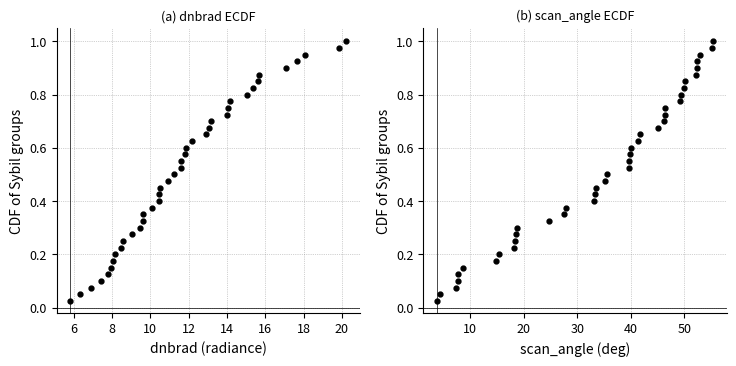

The value at 26 is 0.4. True or false?

False